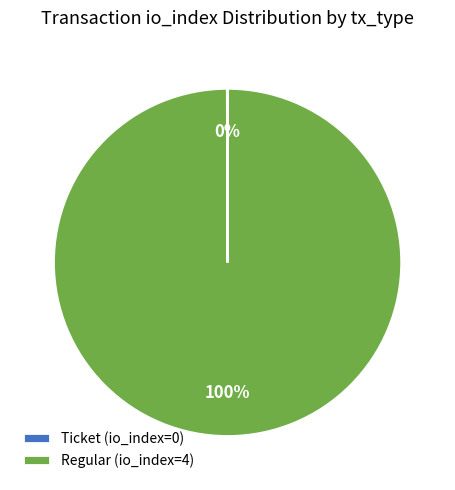

To the nearest percent, what is the difference between the largest and smallest slice percentages?

100%